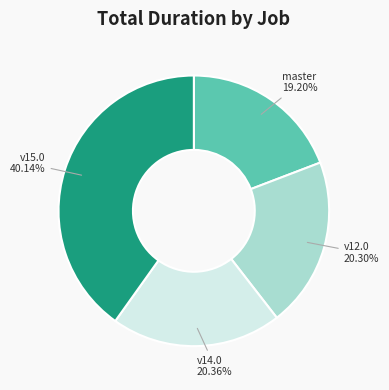

Is there any slice that represents more than half of the pie?

No